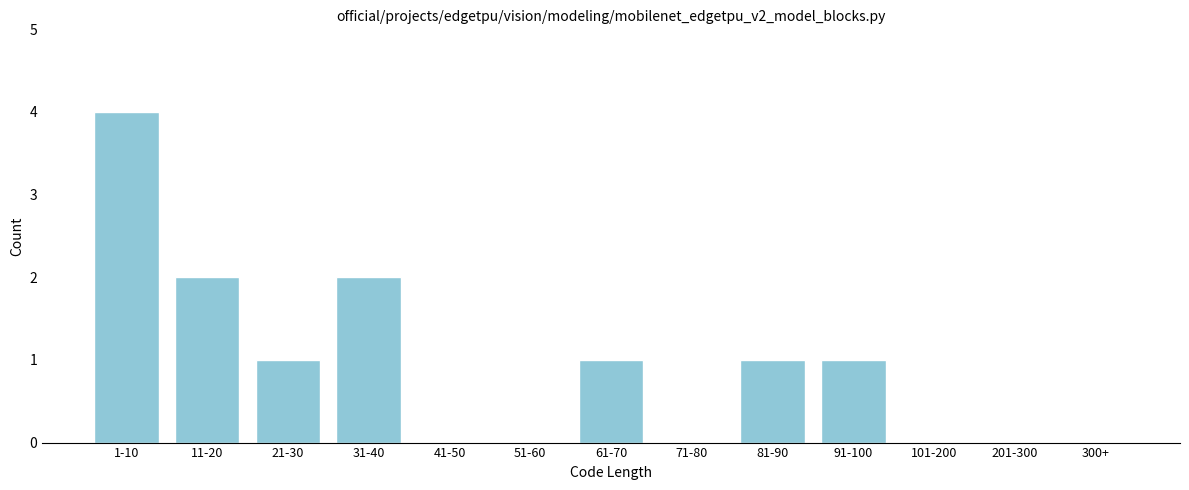

Reading right to left, extract all data points from this chart.

300+=0	201-300=0	101-200=0	91-100=1	81-90=1	71-80=0	61-70=1	51-60=0	41-50=0	31-40=2	21-30=1	11-20=2	1-10=4